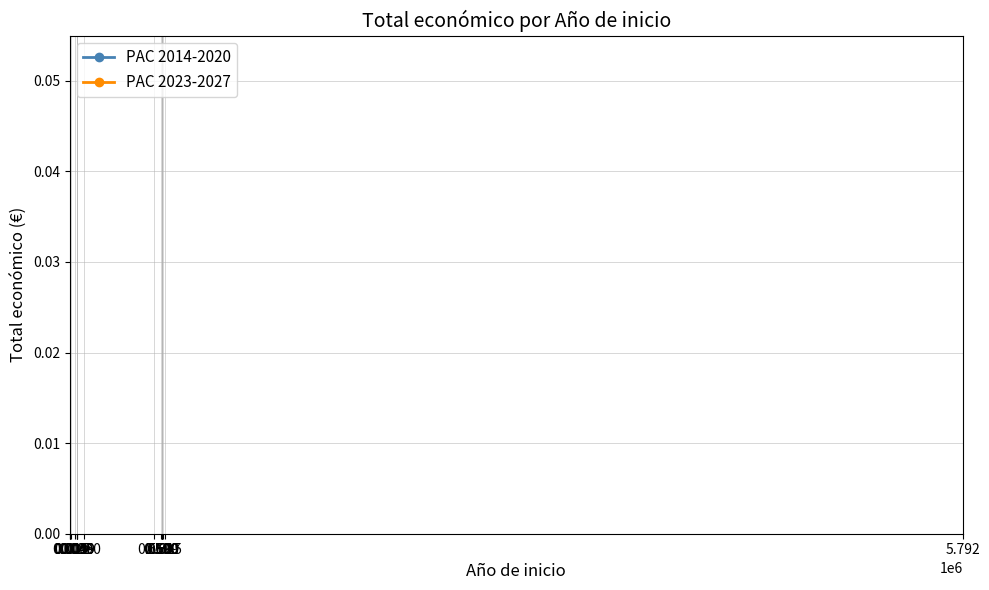

List the series in order of their overall mean, lowest first.

PAC 2023-2027, PAC 2014-2020